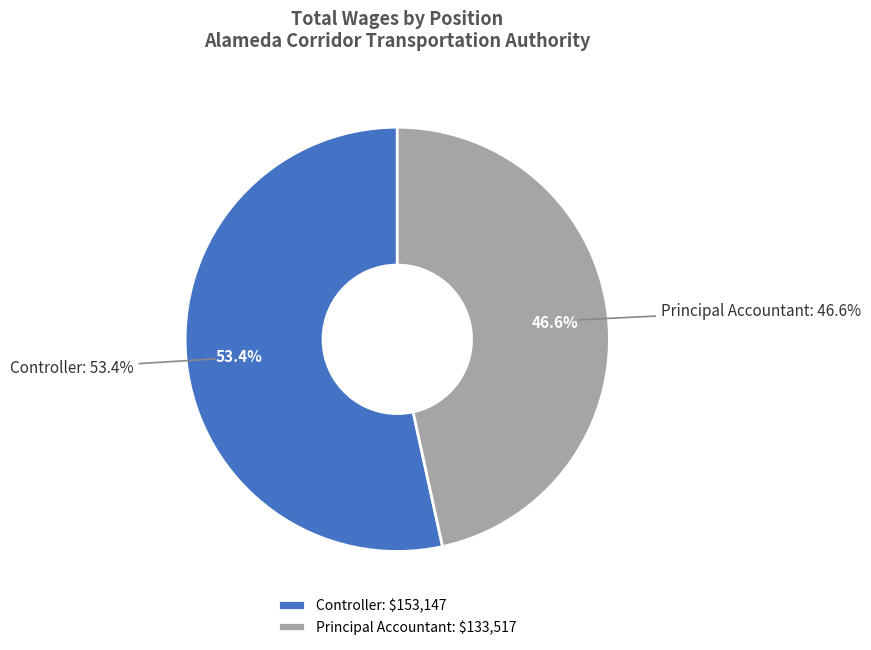

Count the number of slices in the pie.

2